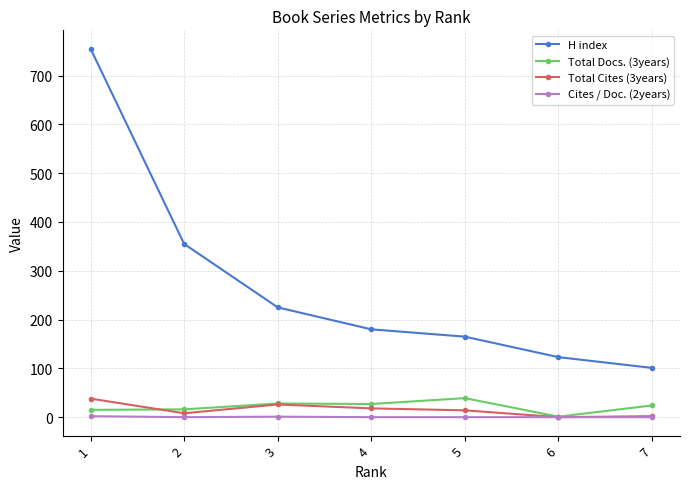

What is the average value of the H index series?

272